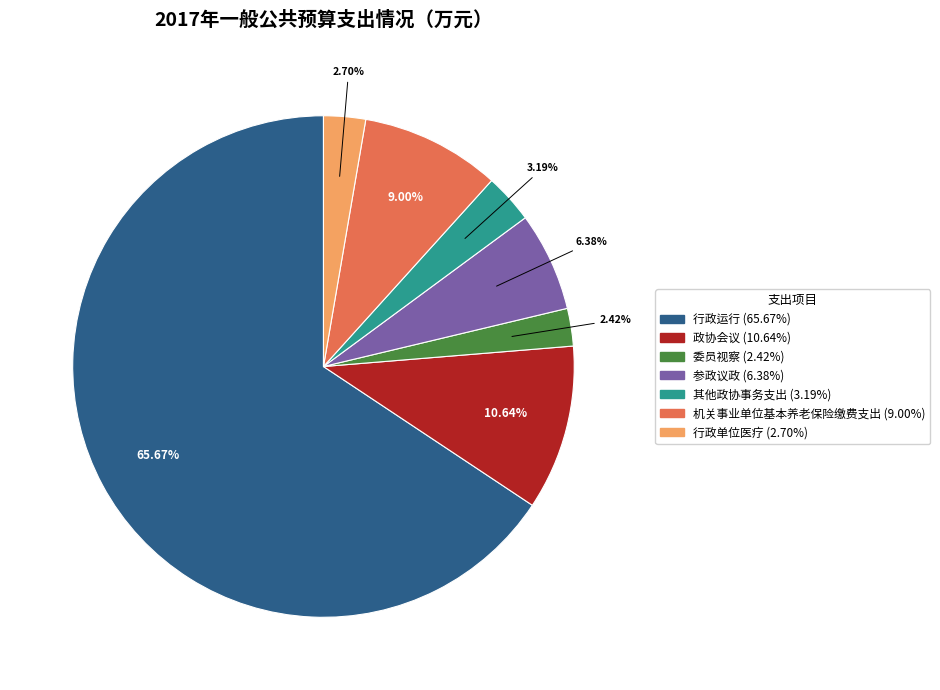

Is it true that 行政单位医疗 is 14% of the pie?

False